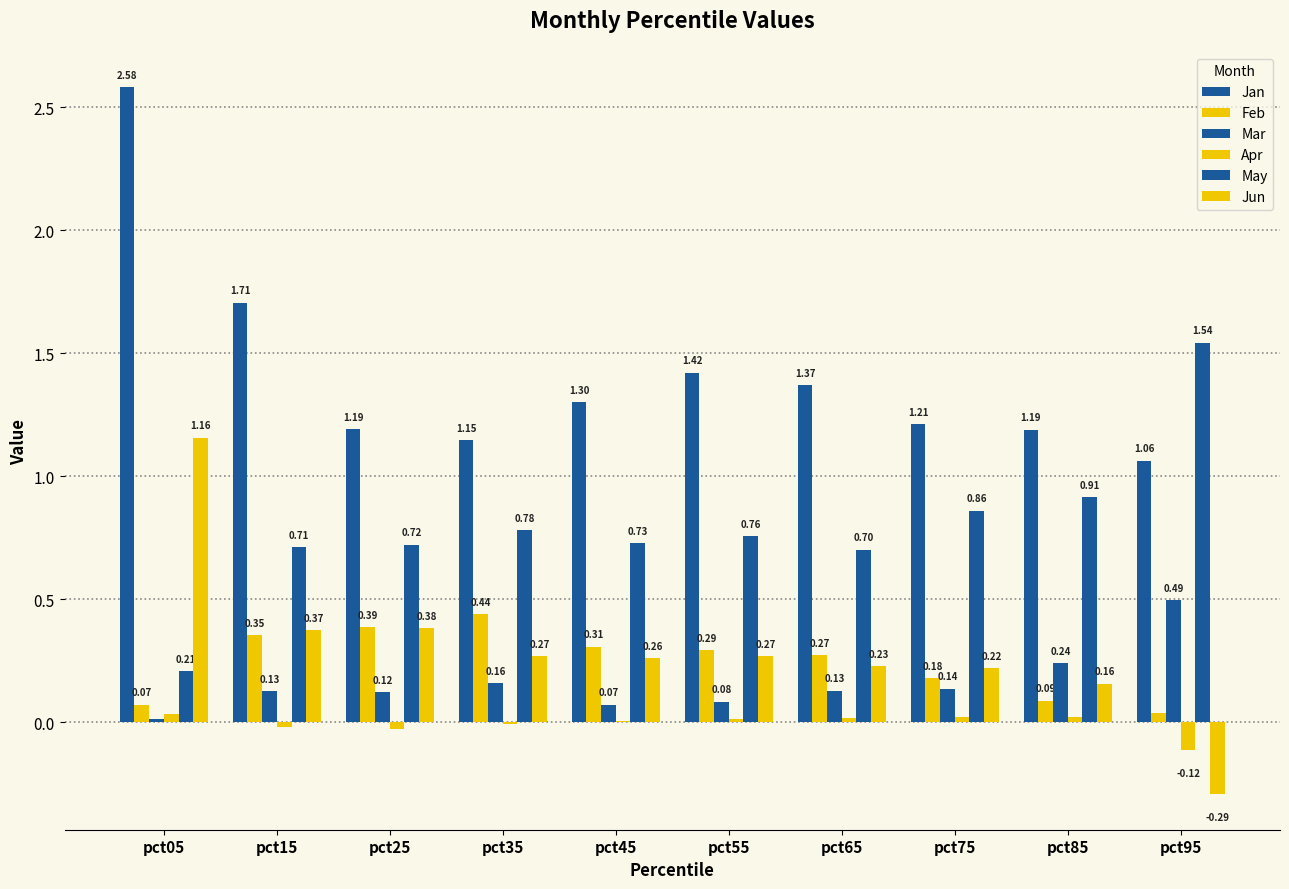

Rank the series by their maximum value, from lowest to highest.

Apr, Feb, Mar, Jun, May, Jan